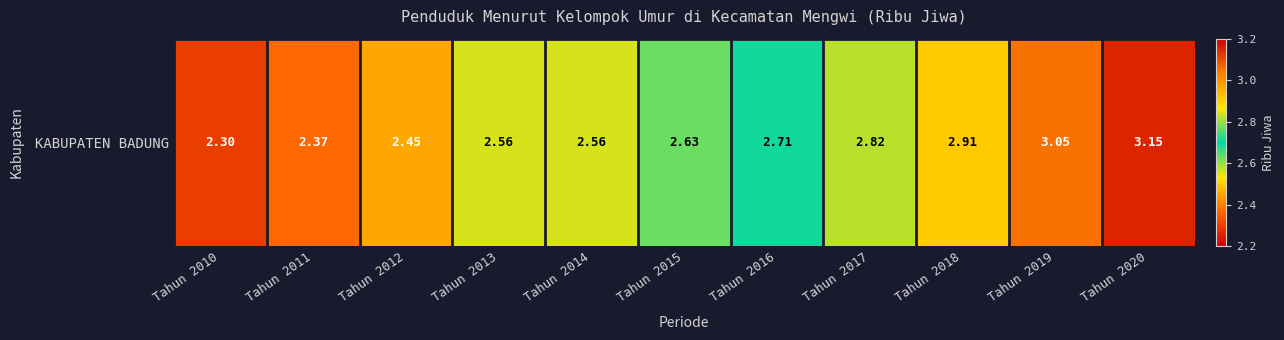

What value does the data have at Tahun 2016?

2.7